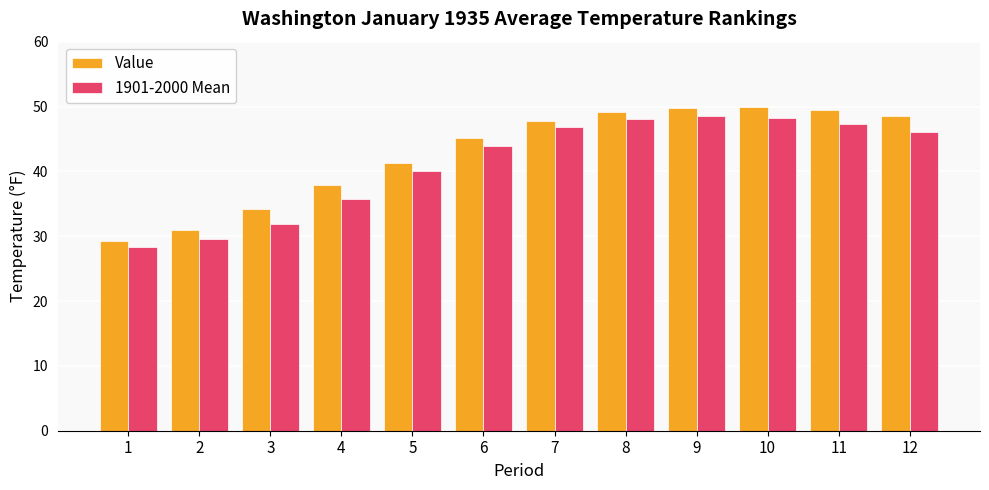

Between 6 and 7, which series saw the biggest shift?

1901-2000 Mean